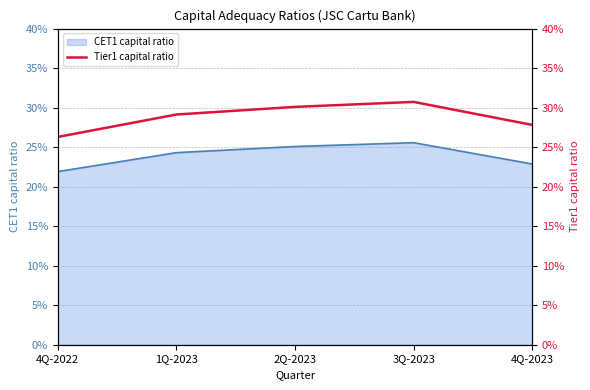

List the labels in order of value, largest first.

3Q-2023, 2Q-2023, 1Q-2023, 4Q-2023, 4Q-2022